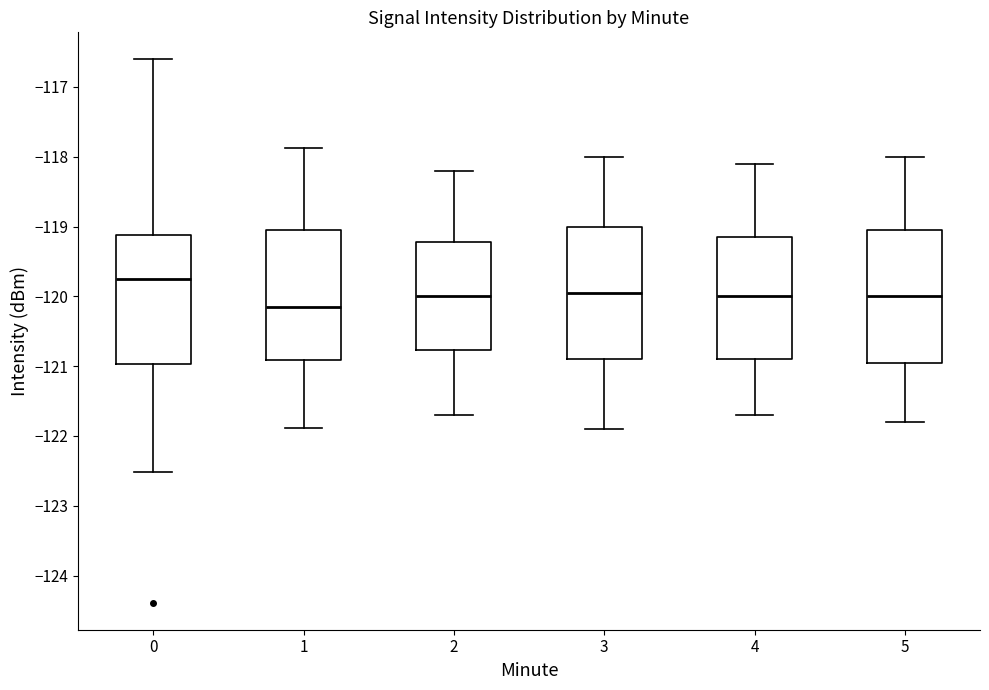

Reading left to right, transcribe this box plot: for each box, give where its median line is, the range the box spans, and where its two whiskers end, as read against the y-axis. The values are not printed on the chart, so give them approximately, as read against the axis.

0: median -119.8, box -121.0 to -119.1, whiskers -122.5 to -116.6
1: median -120.2, box -120.9 to -119.0, whiskers -121.9 to -117.9
2: median -120.0, box -120.8 to -119.2, whiskers -121.7 to -118.2
3: median -119.9, box -120.9 to -119.0, whiskers -121.9 to -118.0
4: median -120.0, box -120.9 to -119.1, whiskers -121.7 to -118.1
5: median -120.0, box -120.9 to -119.0, whiskers -121.8 to -118.0